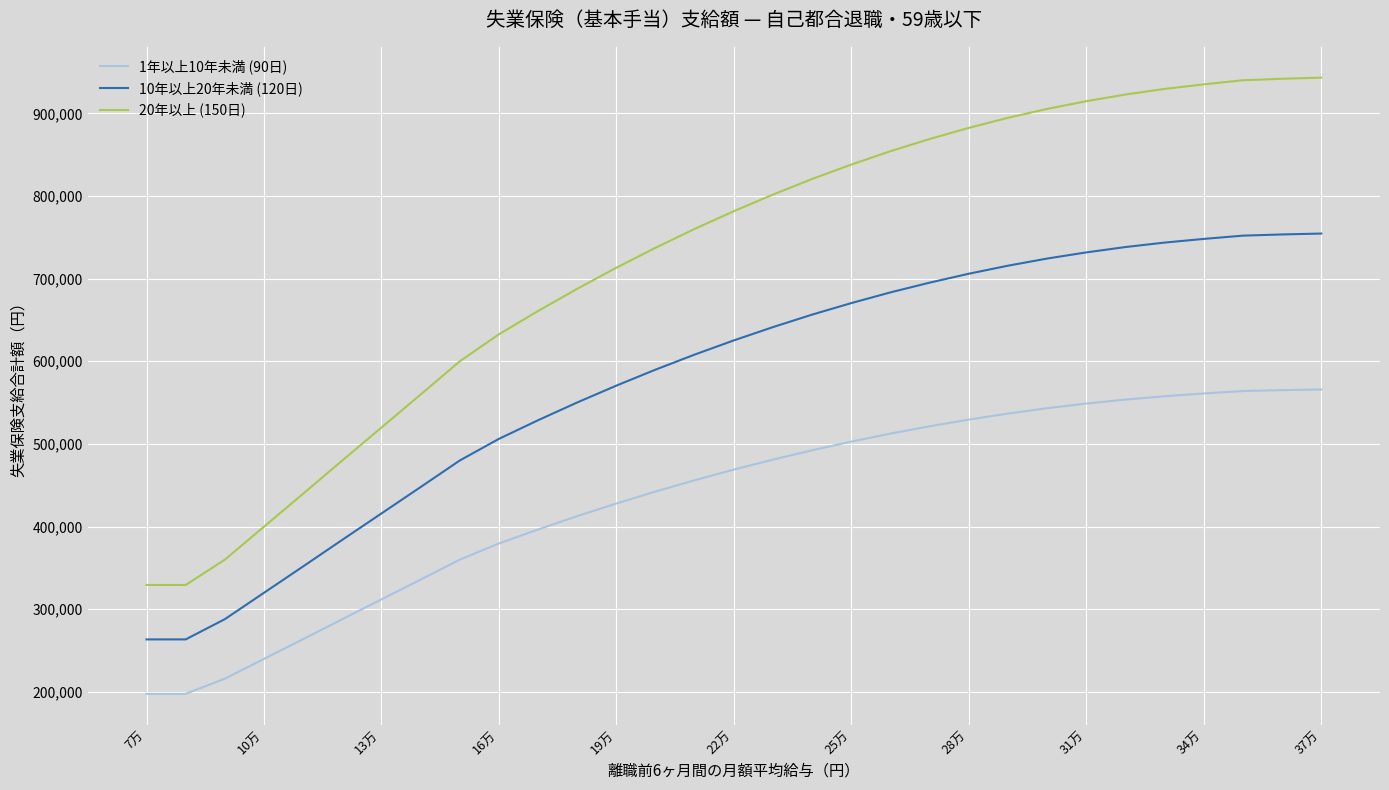

What is the maximum value for 10年以上20年未満 (120日)?

754560